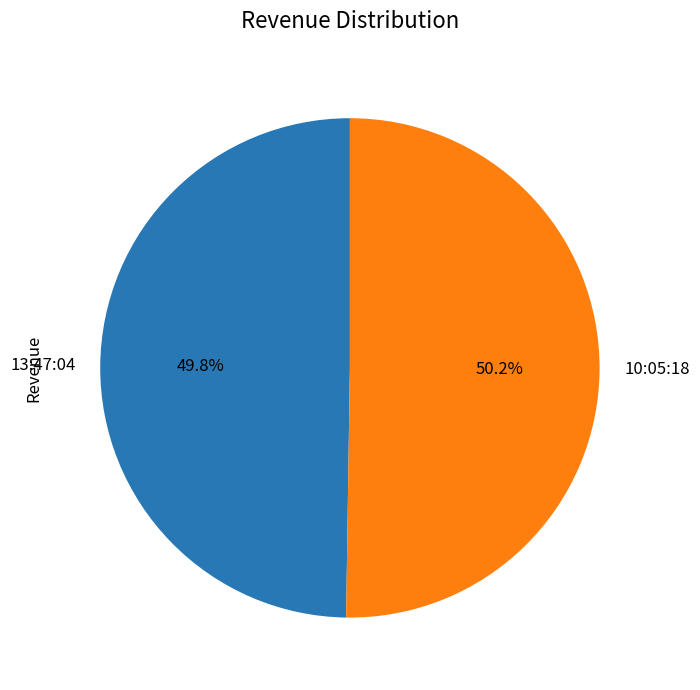

Is there any slice that represents more than half of the pie?

Yes